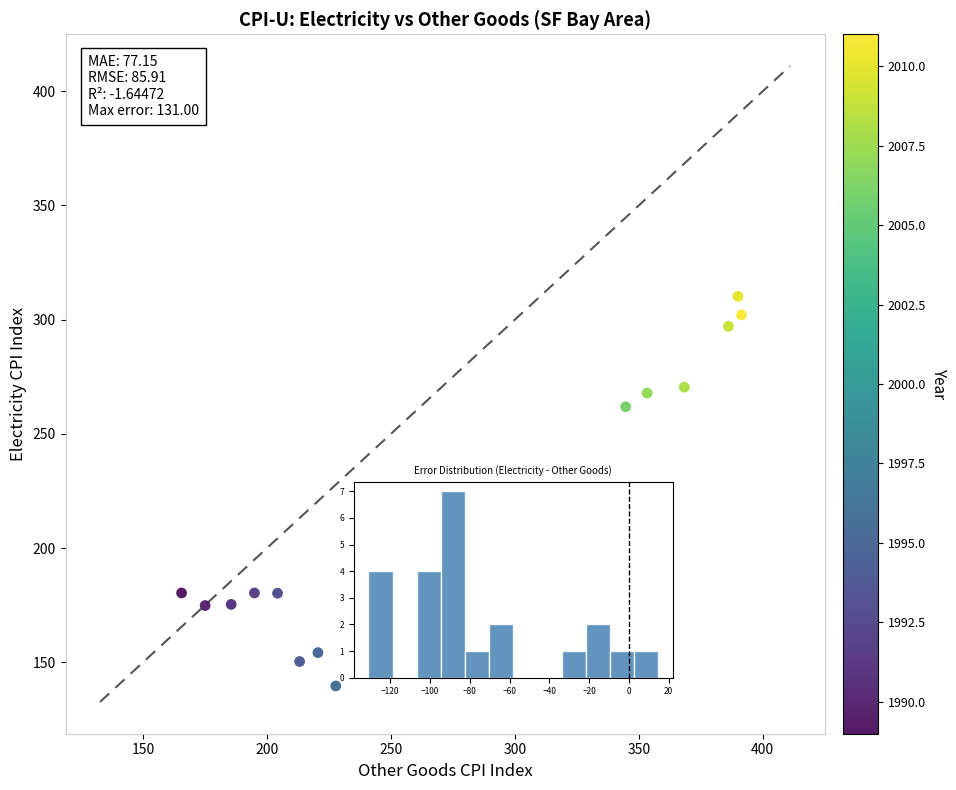

What is the range of X values (max minus min)?

225.8